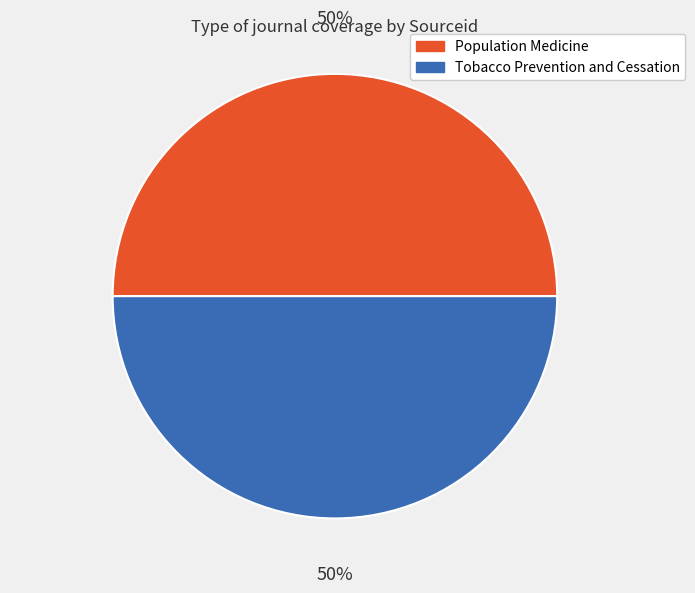

Approximately how many times larger is the value at Tobacco Prevention and Cessation compared to Population Medicine?

1.0